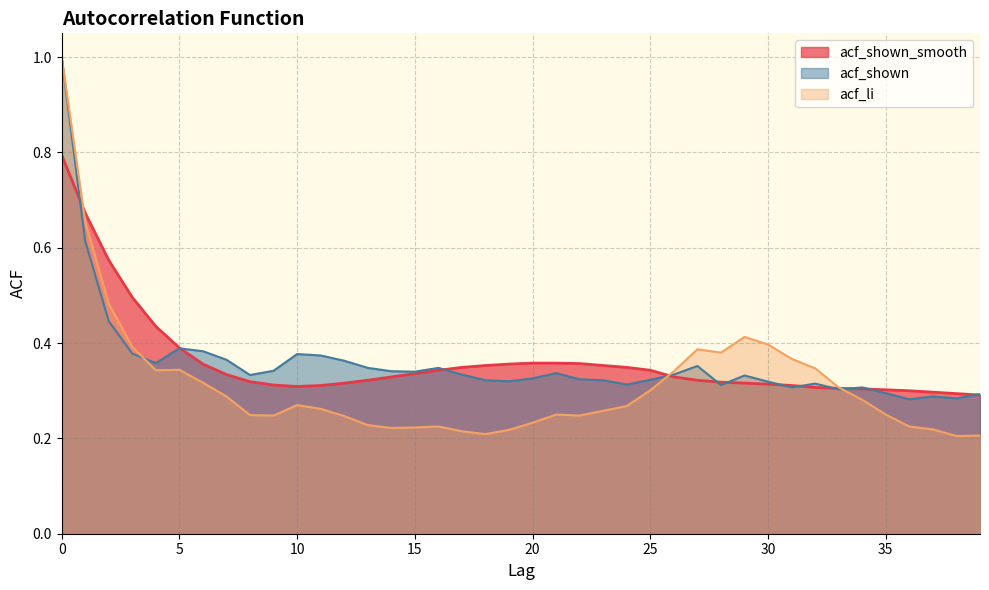

Where do acf_shown_smooth and acf_li first cross each other?

0 and 1